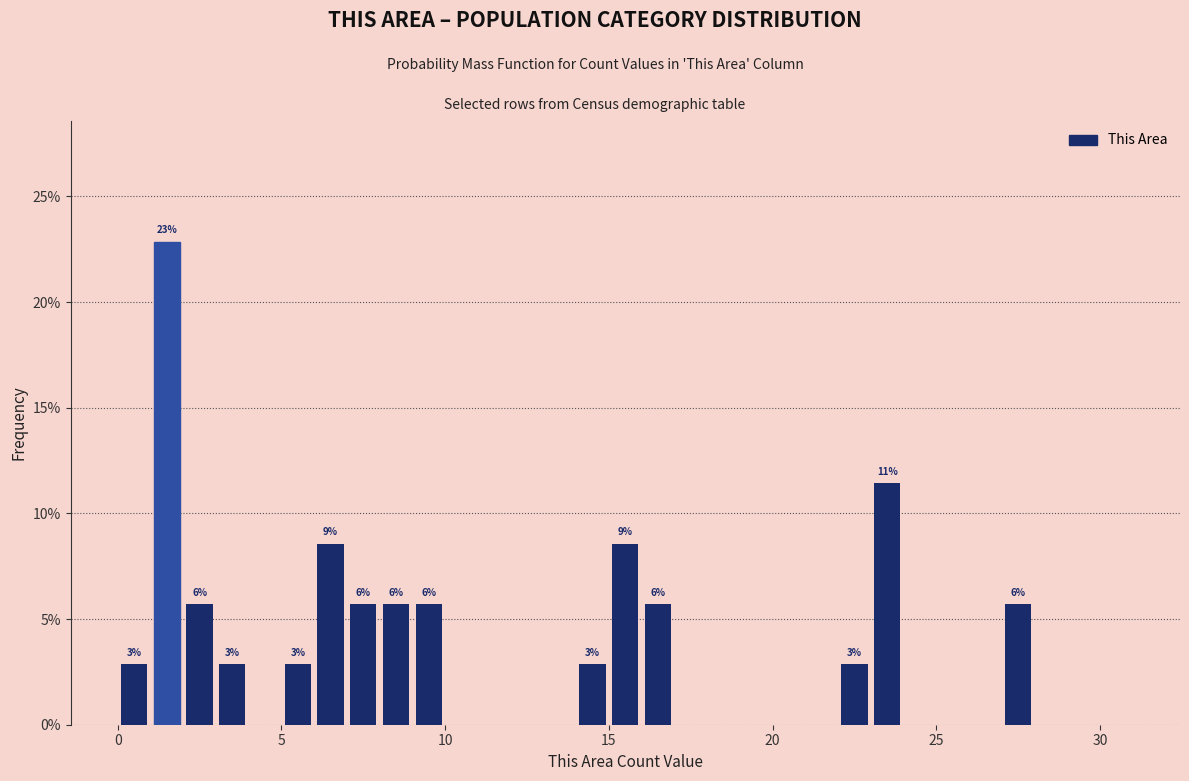

Read against the x-axis, roughly where is the centre of the tallest bar?

1.5